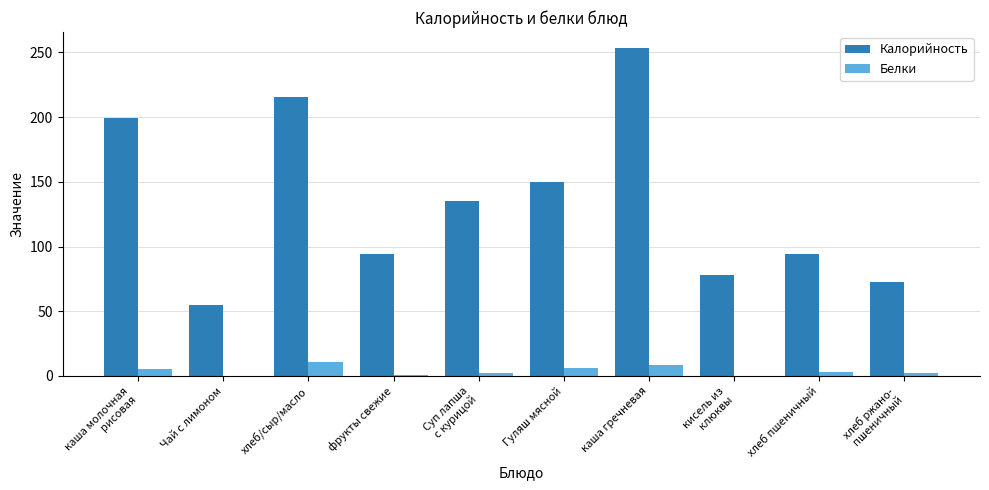

Is the value of Калорийность at каша гречневая greater than the value of Белки at хлеб/сыр/масло?

Yes